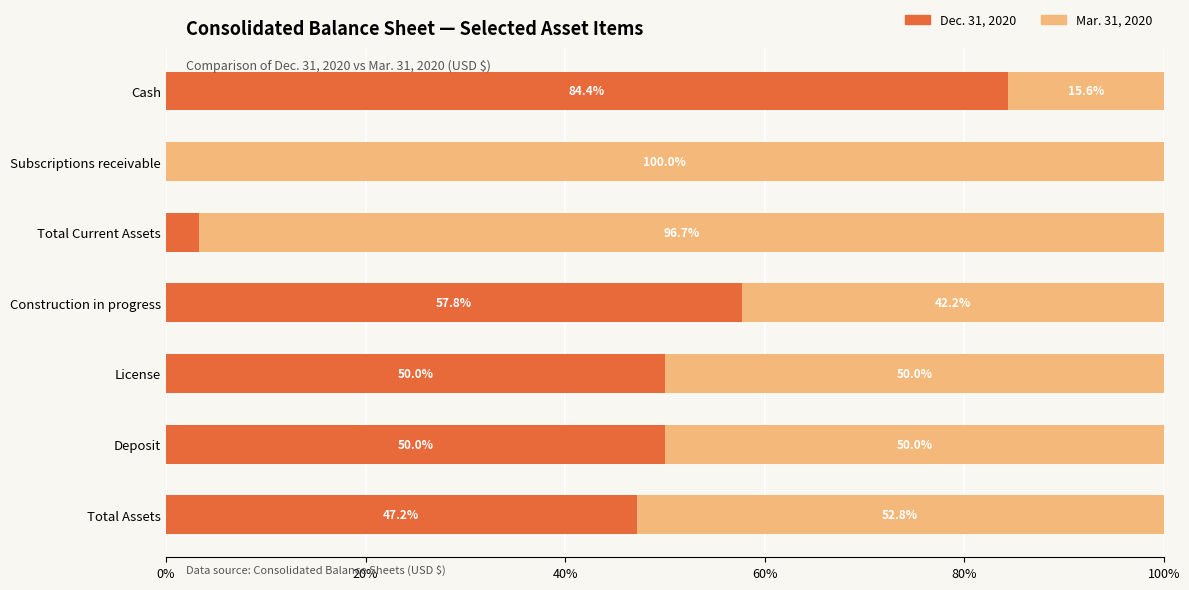

What is the maximum value for Dec. 31, 2020?

84.4